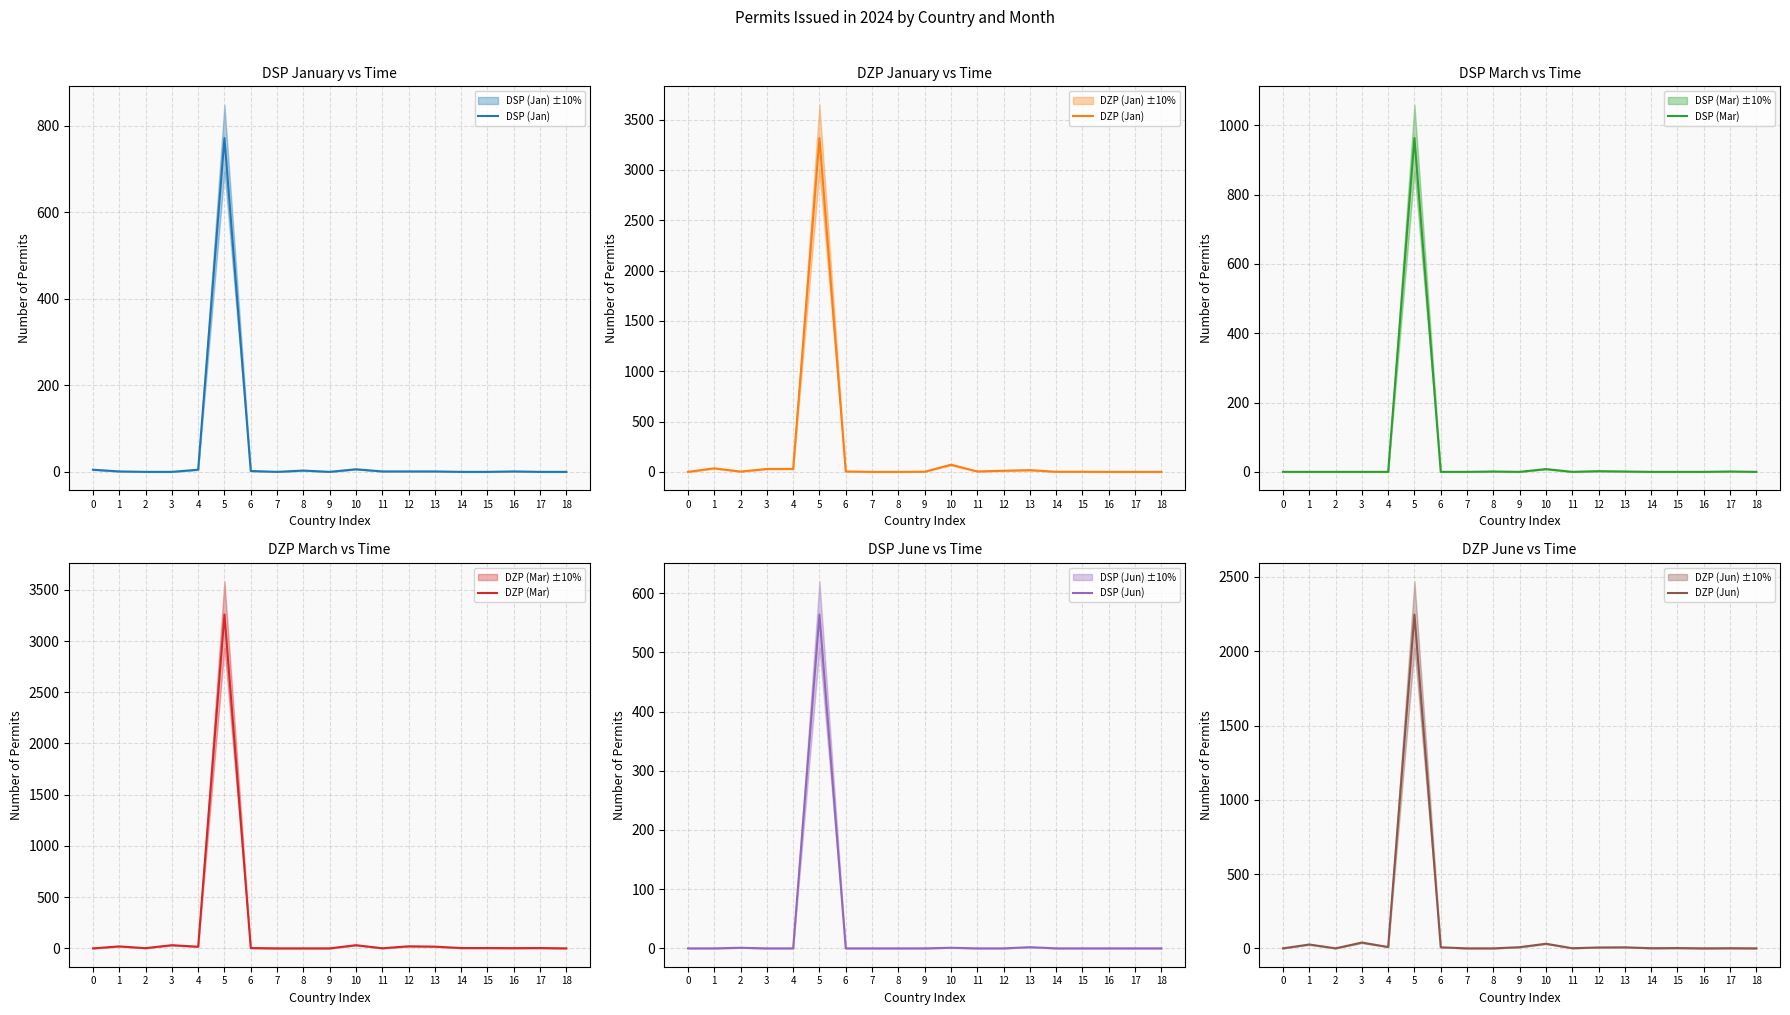

What is the value of the DSP (Jan) point at the 14th from the left?

1